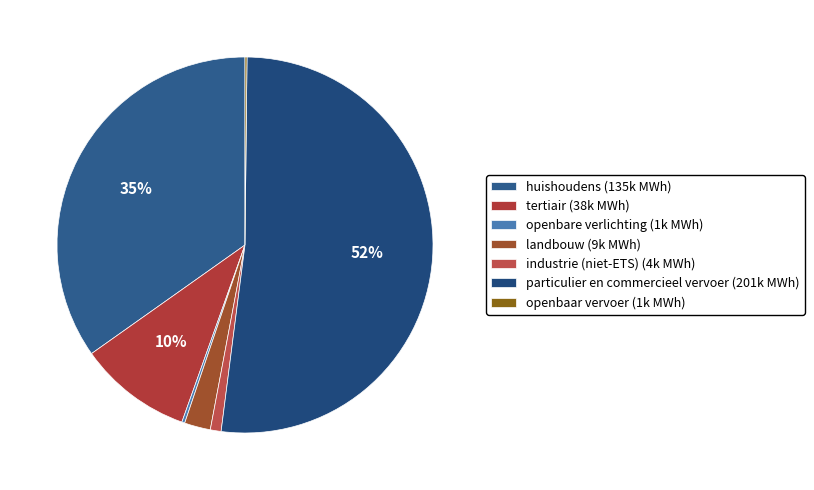

The industrie (niet-ETS) slice represents 1% of the pie. True or false?

True